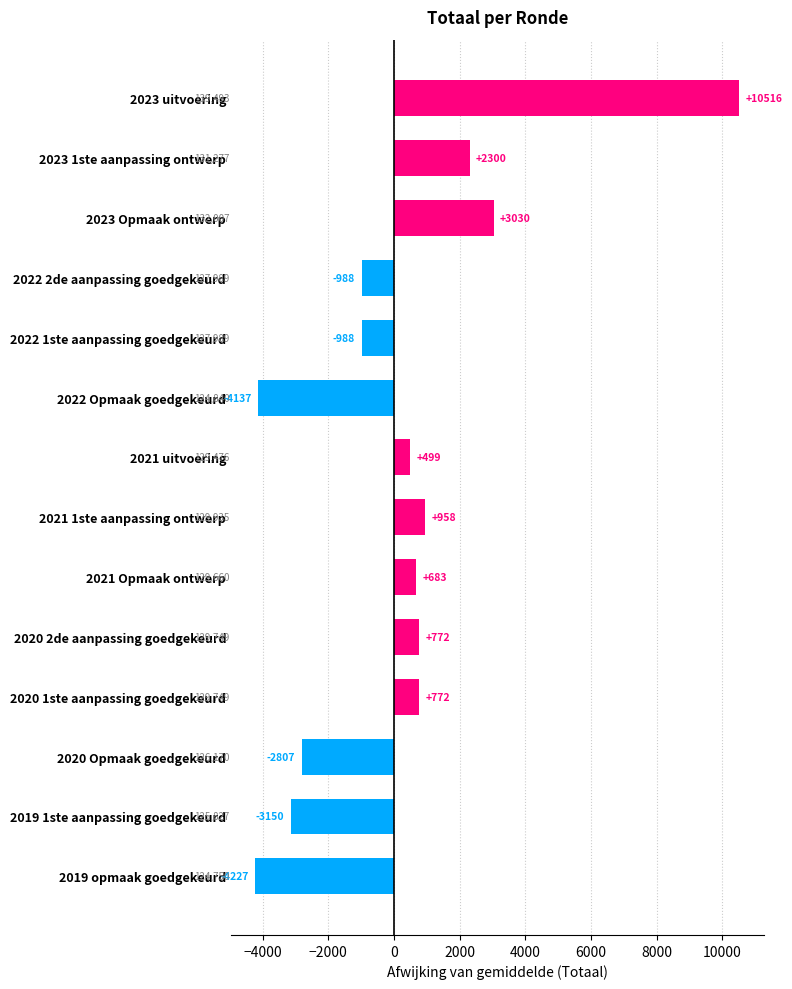

How many distinct data groups are displayed?

1